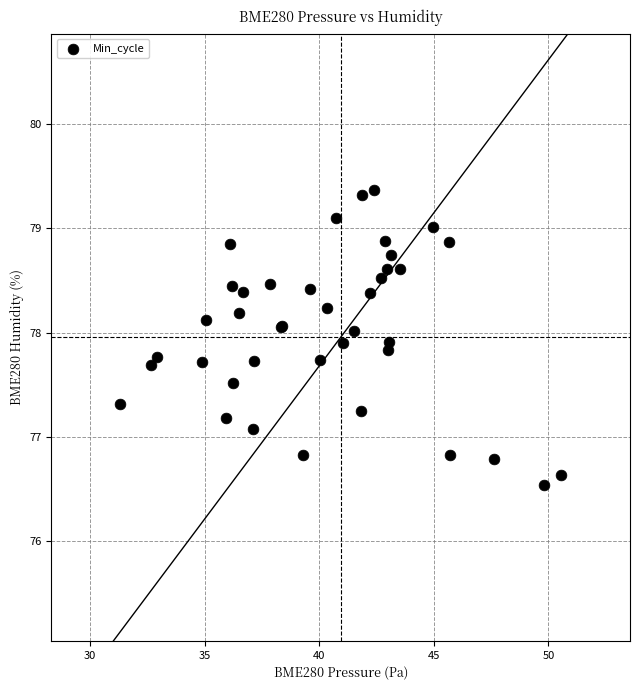

What Y value in the scatter plot is closest to 77?

77.1